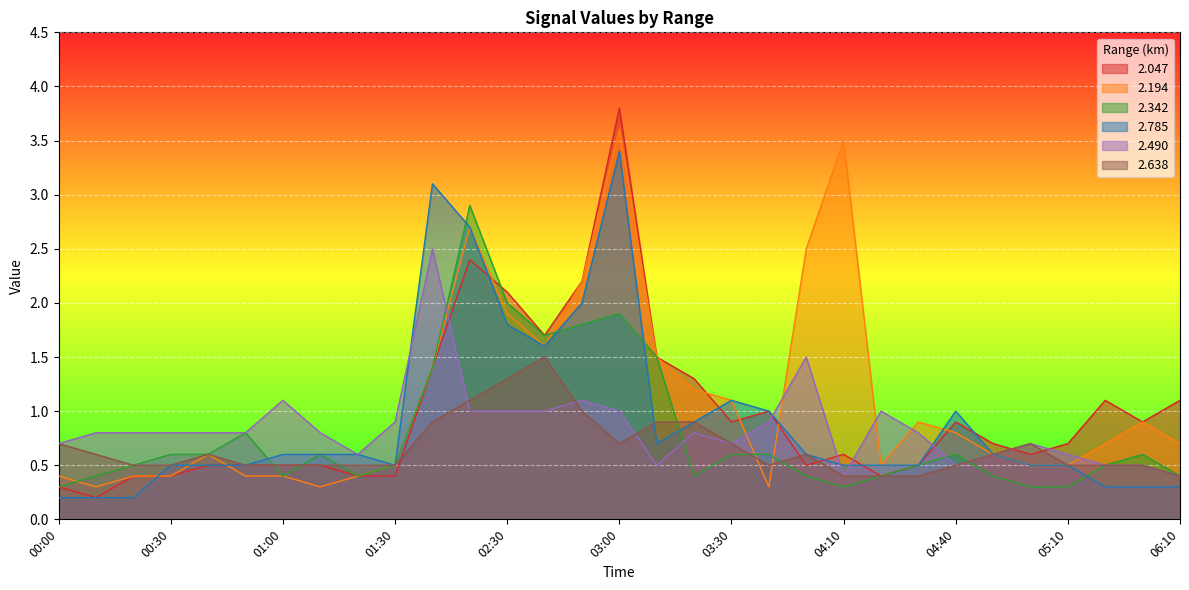

What are all the series names shown in the legend?

2.047, 2.194, 2.342, 2.785, 2.490, 2.638